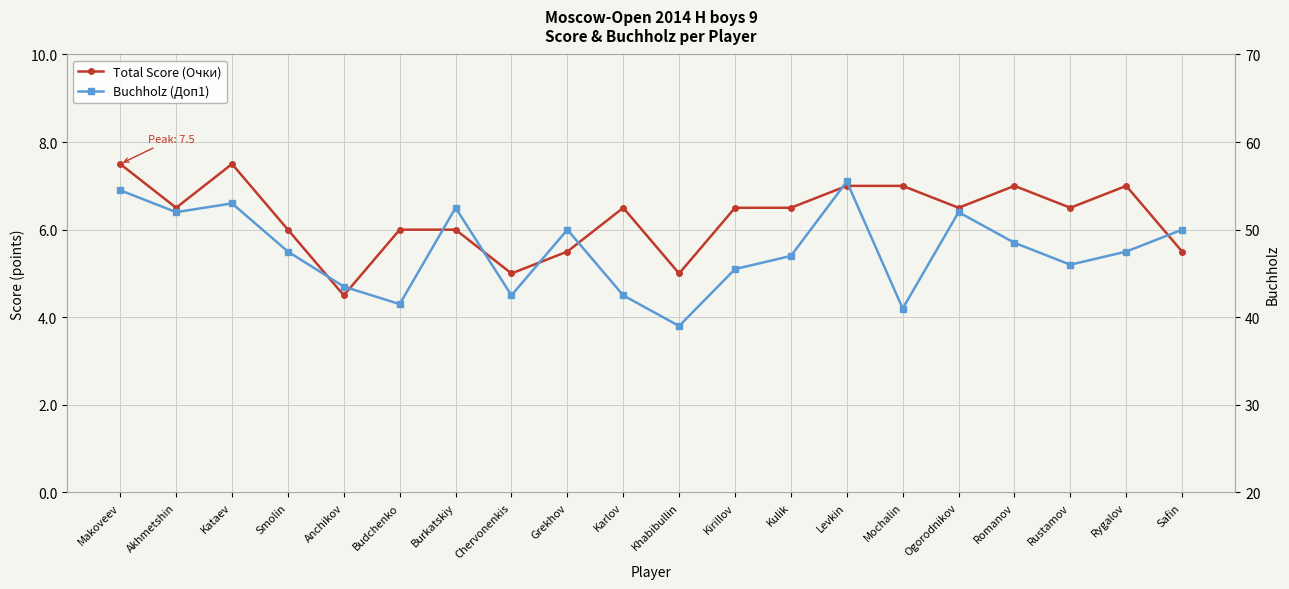

Which series has the largest range (max minus min)?

Buchholz (Доп1)